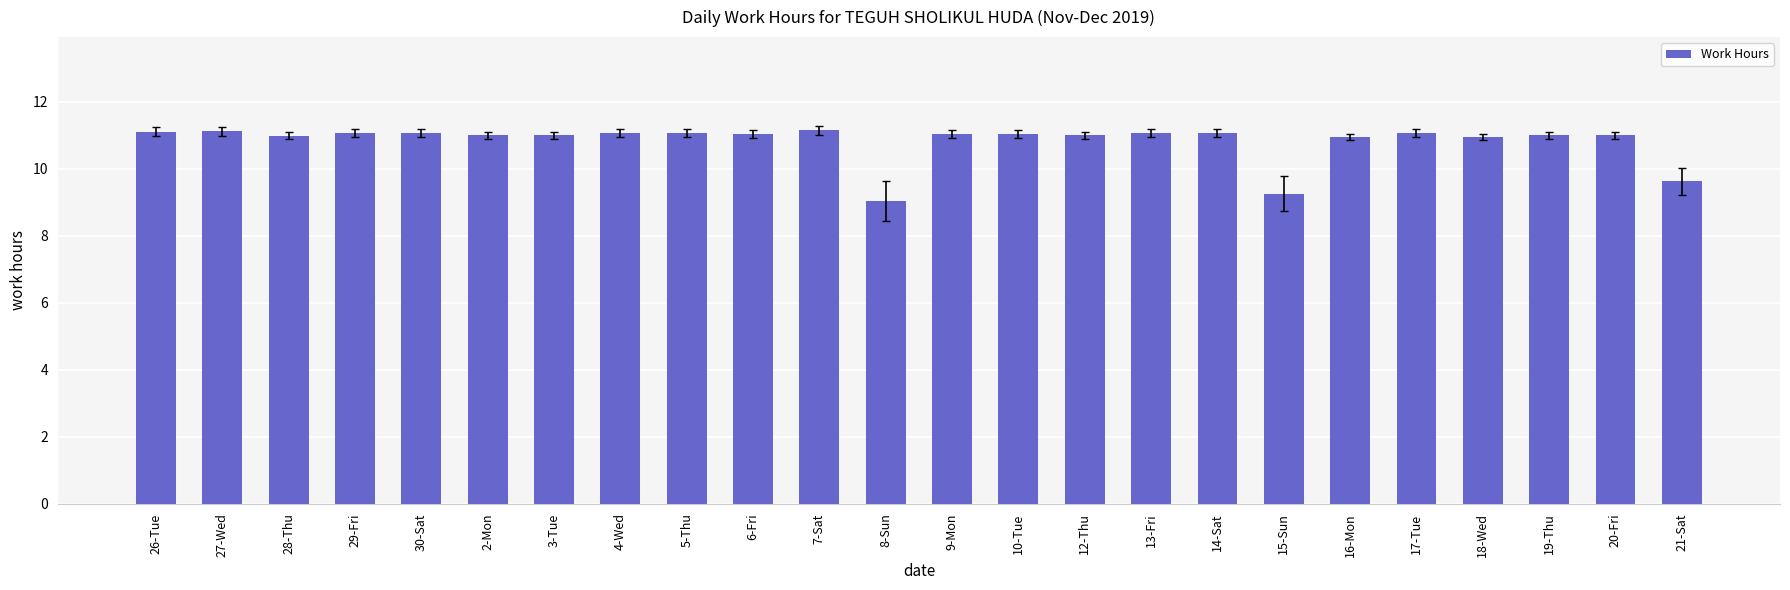

What position from the right is 28-Thu?

22